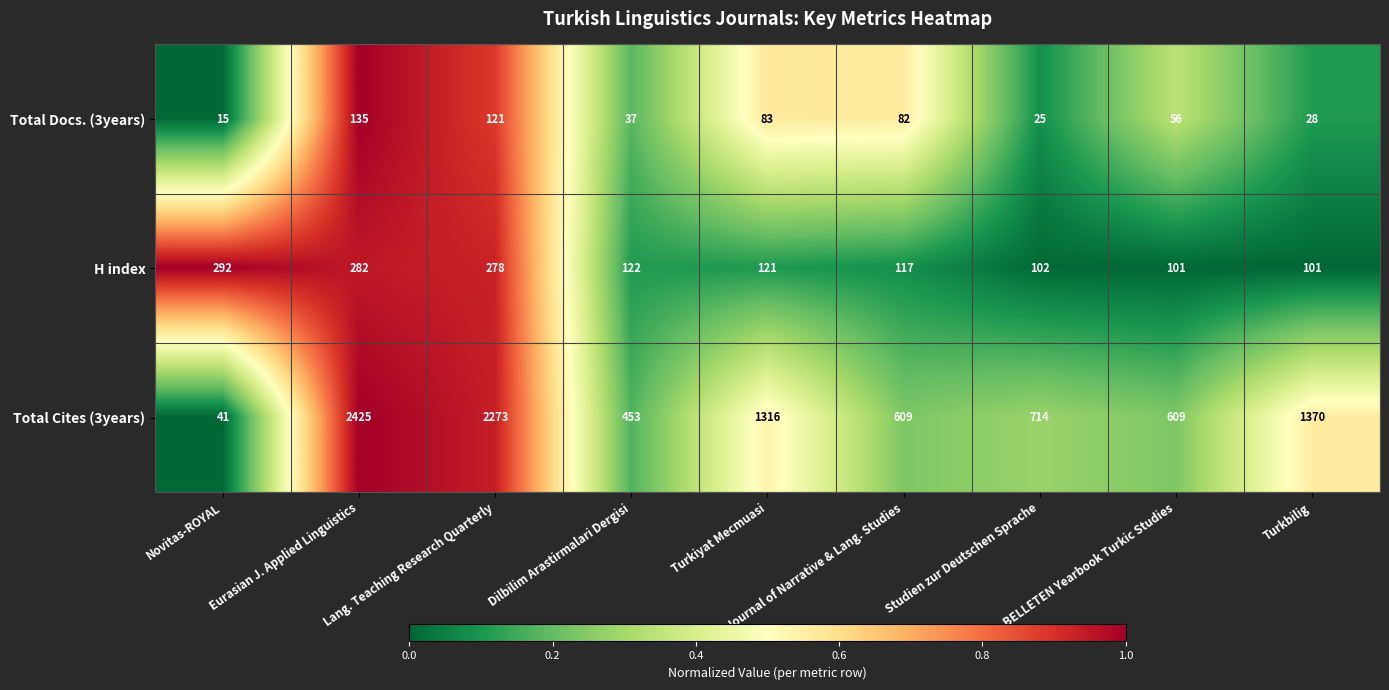

At which label does Total Docs. (3years) first exceed 56?

Eurasian J. Applied Linguistics